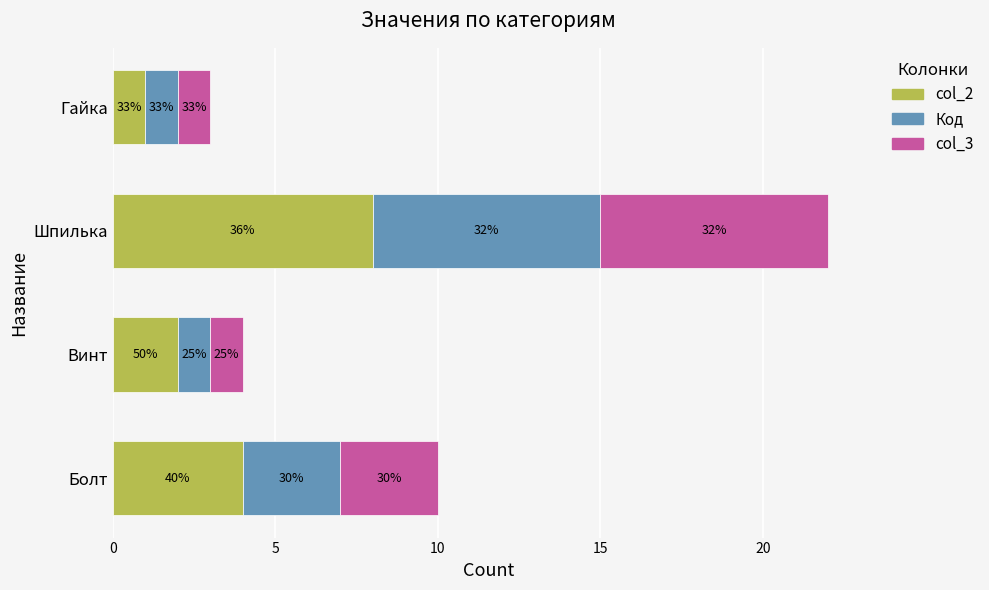

What are all the series names shown in the legend?

col_2, Код, col_3